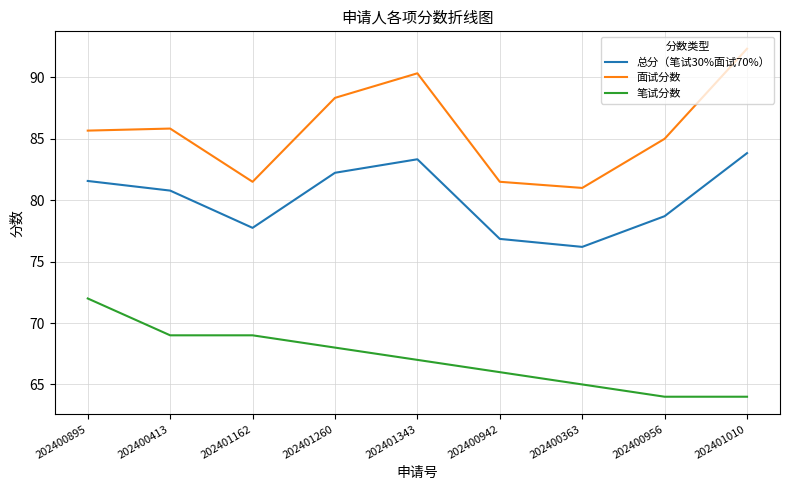

What is the maximum value shown in the chart?

92.3